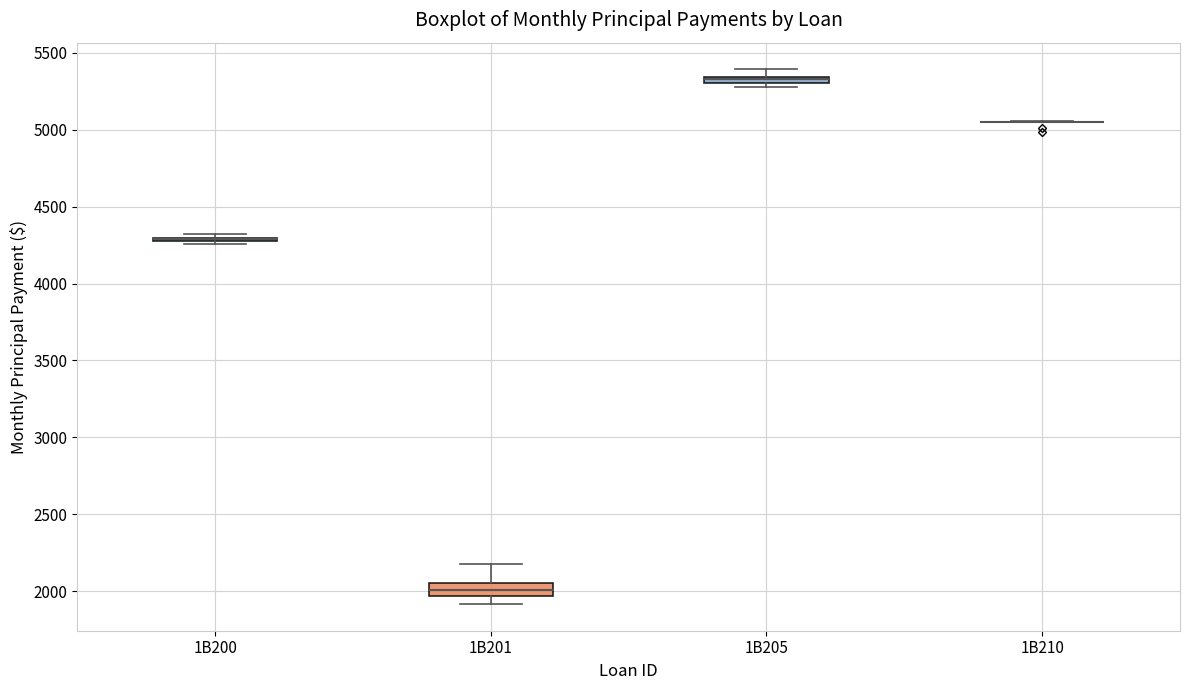

Where does the upper whisker of the box for 1B201 end on the y-axis? The values are not printed on the chart, so give them approximately, as read against the axis.

2200